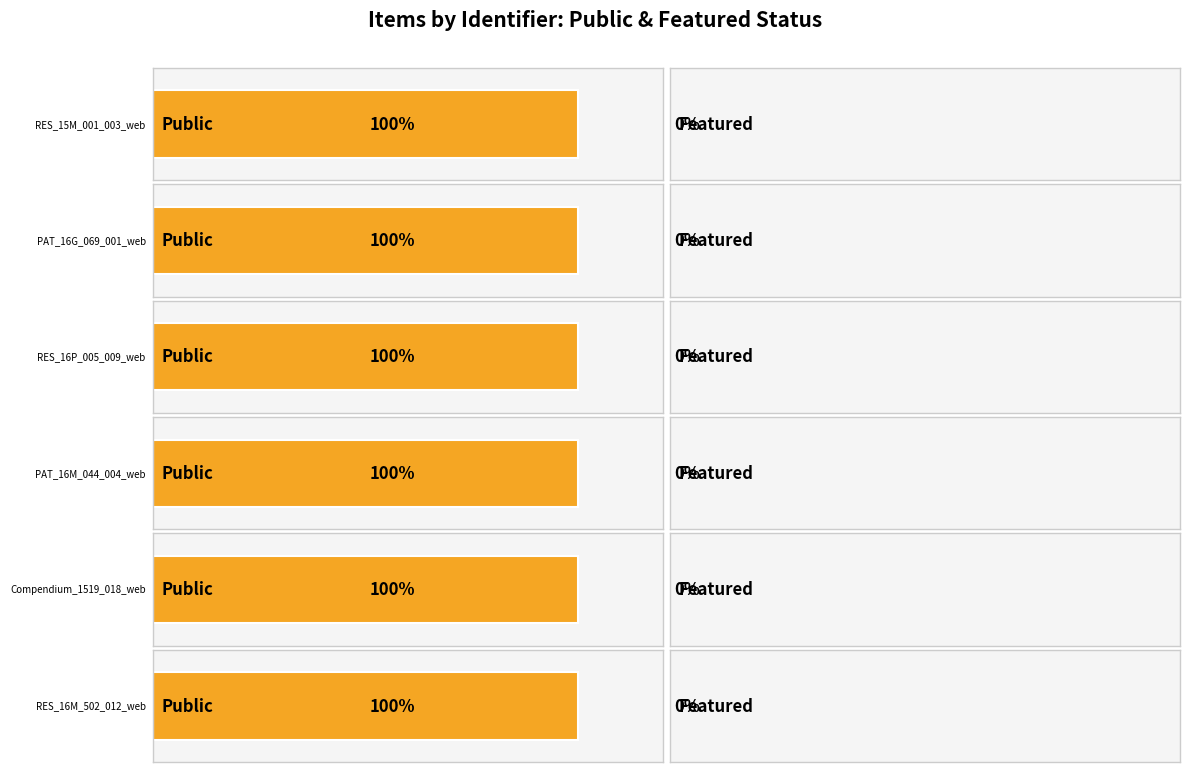

What is the average value of the public series?

1